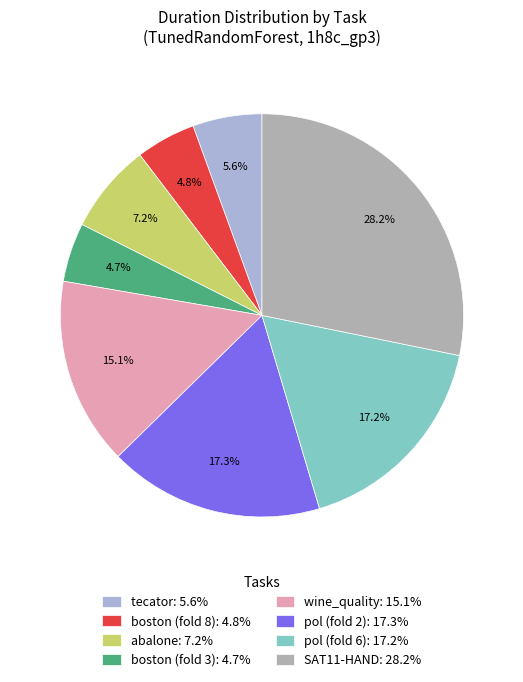

Is the sum of pol (fold 2): 17.3% and boston (fold 8): 4.8% greater than half?

No